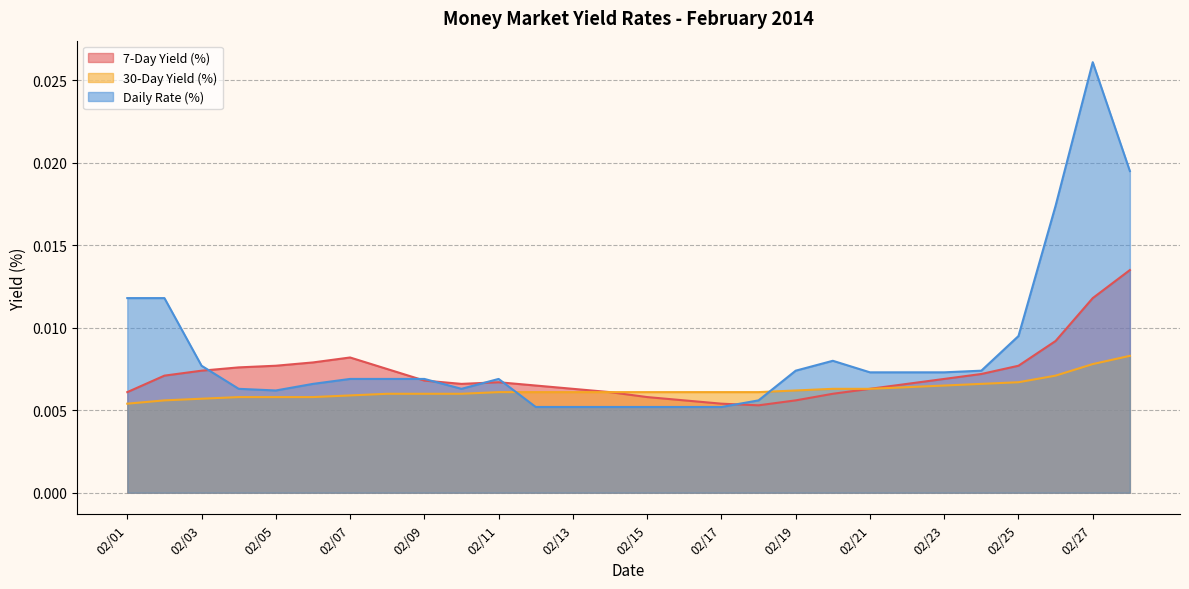

Reading left to right, extract all data points from this chart.

7-Day Yield (%): 02/28=0.0	02/27=0.0	02/26=0.0	02/25=0.0	02/24=0.0	02/23=0.0	02/22=0.0	02/21=0.0	02/20=0.0	02/19=0.0	02/18=0.0	02/17=0.0	02/16=0.0	02/15=0.0	02/14=0.0	02/13=0.0	02/12=0.0	02/11=0.0	02/10=0.0	02/09=0.0	02/08=0.0	02/07=0.0	02/06=0.0	02/05=0.0	02/04=0.0	02/03=0.0	02/02=0.0	02/01=0.0
30-Day Yield (%): 02/28=0.0	02/27=0.0	02/26=0.0	02/25=0.0	02/24=0.0	02/23=0.0	02/22=0.0	02/21=0.0	02/20=0.0	02/19=0.0	02/18=0.0	02/17=0.0	02/16=0.0	02/15=0.0	02/14=0.0	02/13=0.0	02/12=0.0	02/11=0.0	02/10=0.0	02/09=0.0	02/08=0.0	02/07=0.0	02/06=0.0	02/05=0.0	02/04=0.0	02/03=0.0	02/02=0.0	02/01=0.0
Daily Rate (%): 02/28=0.0	02/27=0.0	02/26=0.0	02/25=0.0	02/24=0.0	02/23=0.0	02/22=0.0	02/21=0.0	02/20=0.0	02/19=0.0	02/18=0.0	02/17=0.0	02/16=0.0	02/15=0.0	02/14=0.0	02/13=0.0	02/12=0.0	02/11=0.0	02/10=0.0	02/09=0.0	02/08=0.0	02/07=0.0	02/06=0.0	02/05=0.0	02/04=0.0	02/03=0.0	02/02=0.0	02/01=0.0